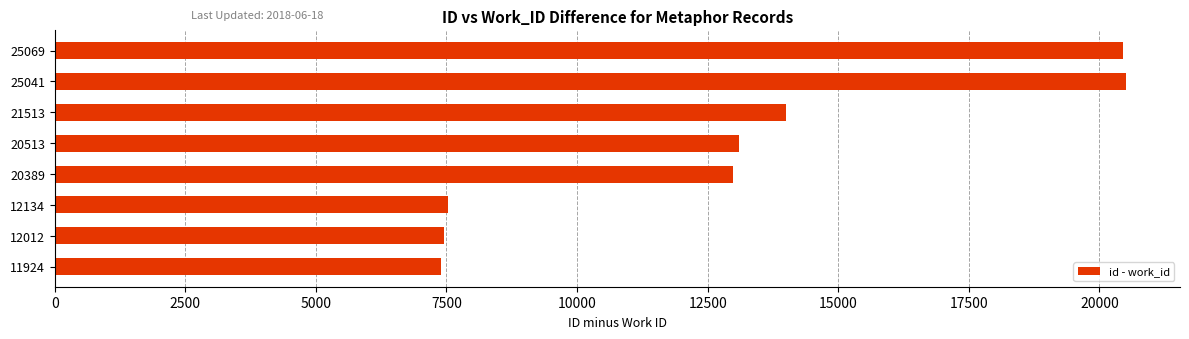

What is the sum of the values at 12134 and 25041?

28040